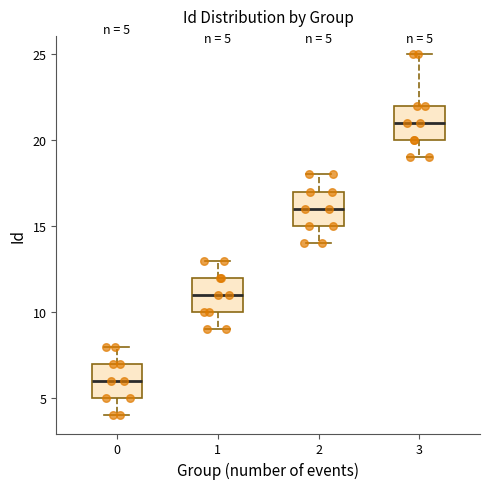

Which box has the highest median line?

3